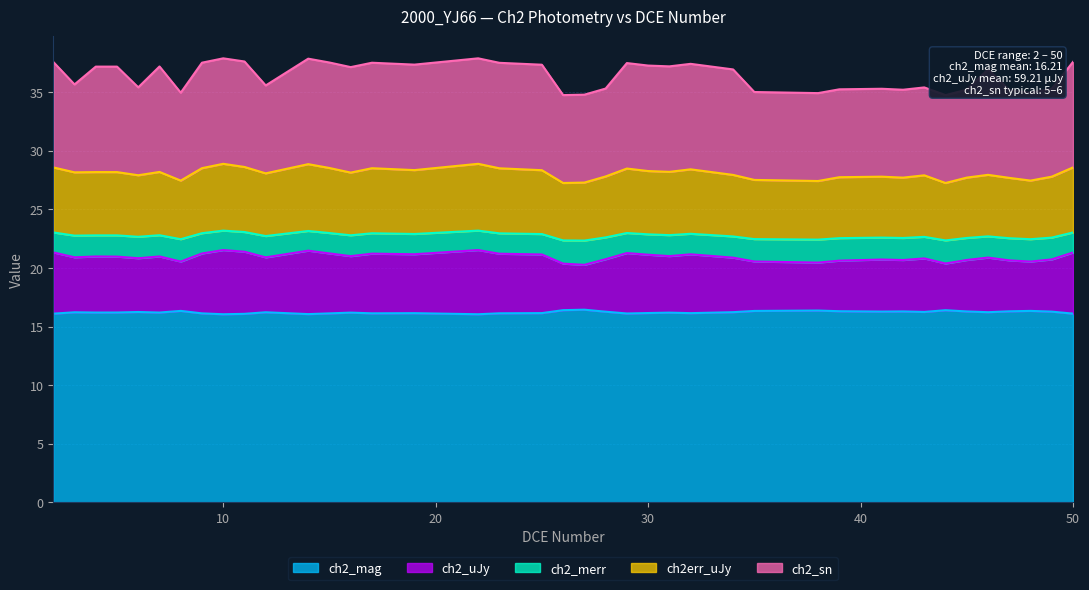

What is the average value of the ch2_mag series?

16.2